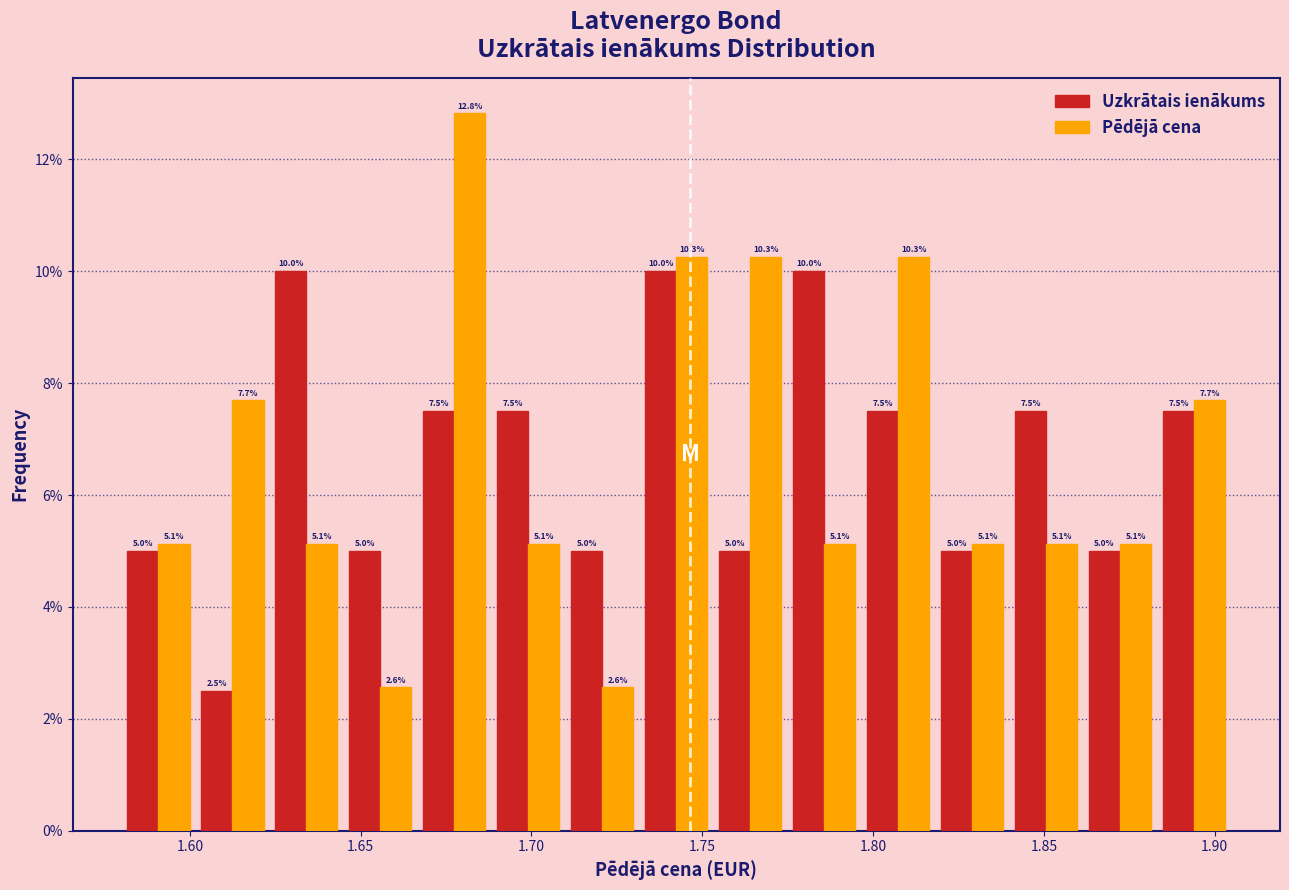

In the Pēdējā cena series, which range on the x-axis has the tallest bar?

1.665 to 1.690